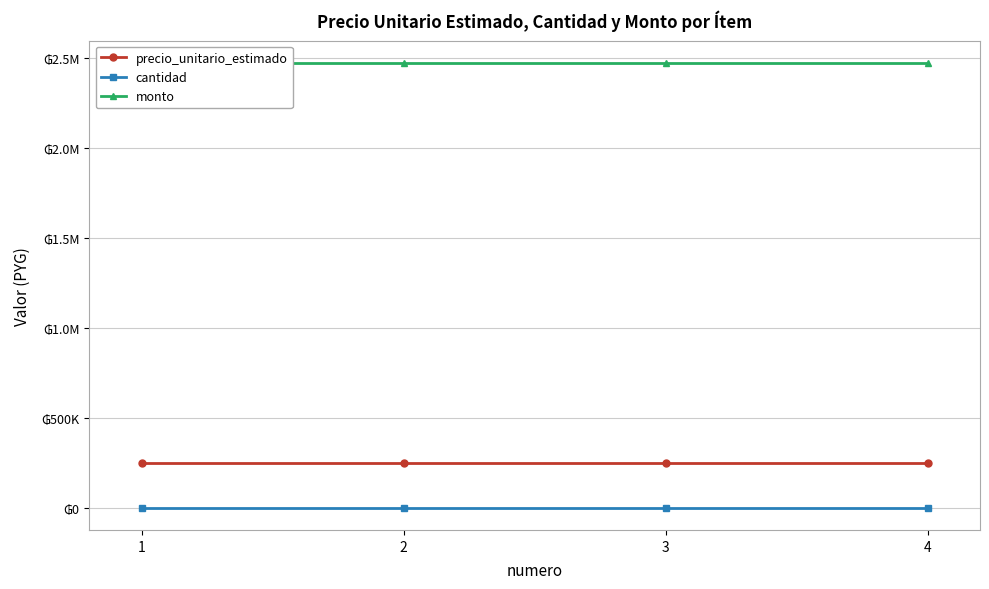

Reading right to left, list all the values displayed in this chart.

precio_unitario_estimado: 4=247500	3=247500	2=247500	1=247500
cantidad: 4=10	3=10	2=10	1=10
monto: 4=2475000	3=2475000	2=2475000	1=2475000